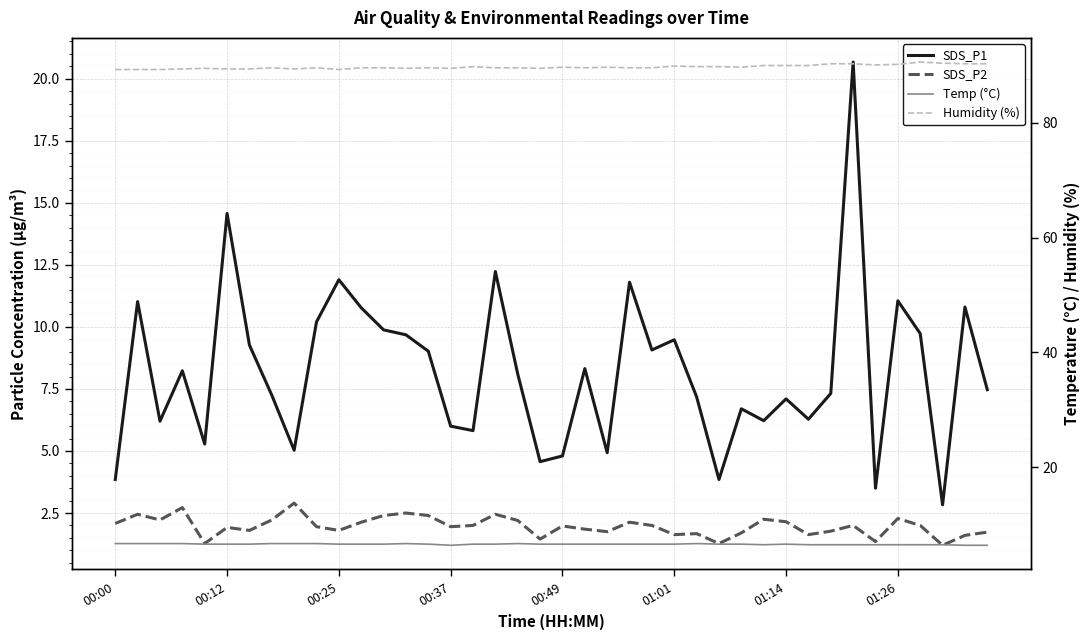

Reading left to right, transcribe all the data shown in this chart.

SDS_P1: 3.9	11.0	6.2	8.2	5.3	14.6	9.3	7.2	5.0	10.2	11.9	10.8	9.9	9.7	9.0	6.0	5.8	12.2	8.1	4.6	4.8	8.3	4.9	11.8	9.1	9.5	7.2	3.9	6.7	6.2	7.1	6.3	7.3	20.7	3.5	11.1	9.7	2.8	10.8	7.5
SDS_P2: 2.1	2.5	2.2	2.7	1.3	1.9	1.8	2.2	2.9	1.9	1.8	2.1	2.4	2.5	2.4	1.9	2.0	2.5	2.2	1.4	2.0	1.9	1.8	2.1	2.0	1.6	1.7	1.3	1.7	2.2	2.1	1.6	1.8	2.0	1.4	2.3	2.0	1.2	1.6	1.7
Temp (°C): 6.7	6.7	6.7	6.7	6.6	6.6	6.6	6.7	6.7	6.7	6.6	6.6	6.6	6.7	6.6	6.4	6.6	6.6	6.7	6.6	6.6	6.6	6.6	6.6	6.6	6.6	6.7	6.6	6.6	6.5	6.6	6.5	6.5	6.5	6.5	6.5	6.5	6.5	6.4	6.4
Humidity (%): 89.3	89.3	89.3	89.4	89.5	89.4	89.4	89.6	89.4	89.6	89.3	89.6	89.6	89.5	89.6	89.5	89.8	89.6	89.6	89.5	89.7	89.6	89.7	89.6	89.6	89.9	89.8	89.8	89.7	90.0	90.0	90.0	90.3	90.3	90.1	90.2	90.6	90.4	90.3	90.3